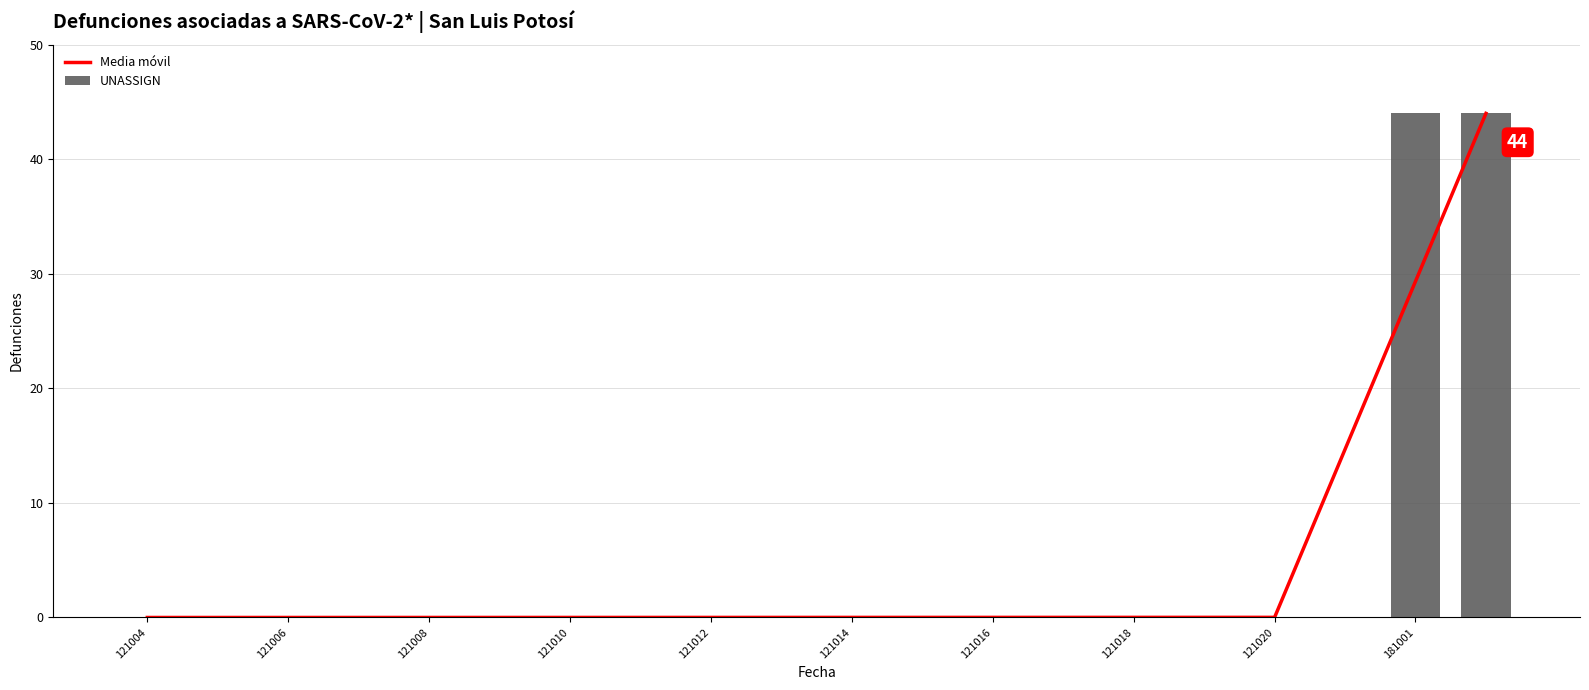

True or false: Media móvil has a value of 47.9 at 181001.

False